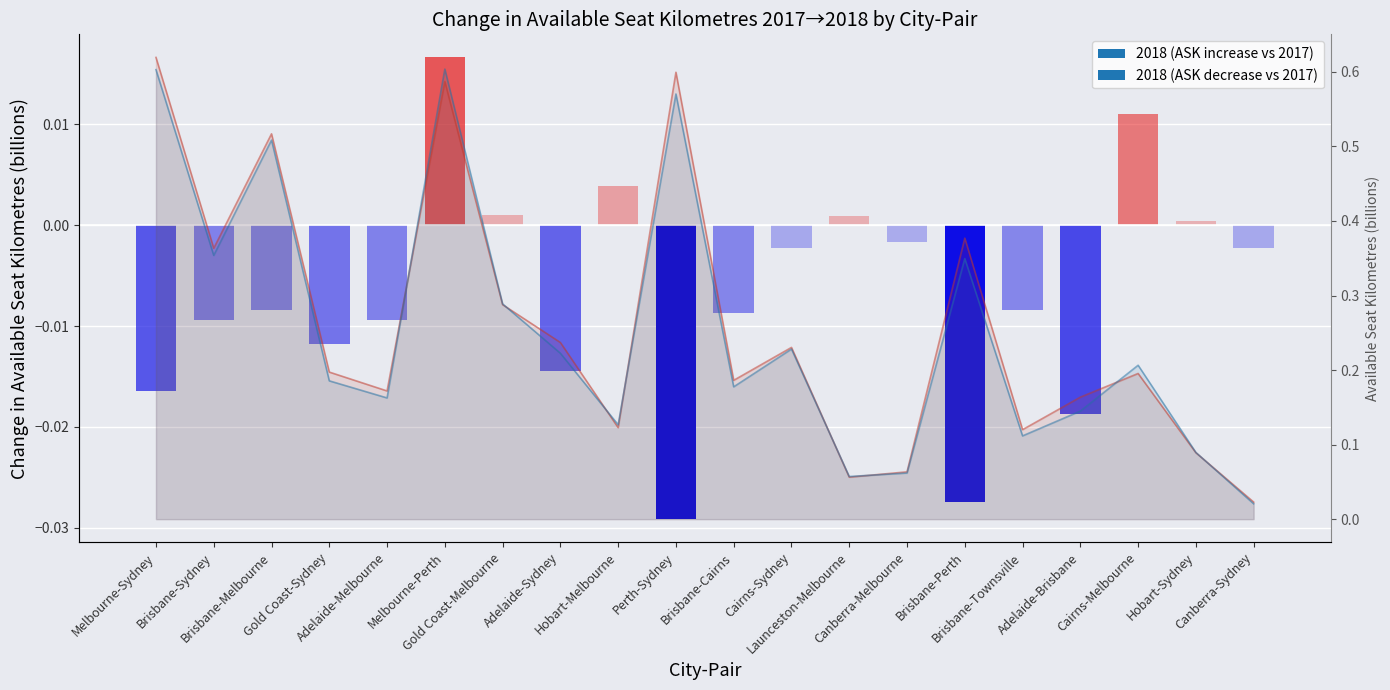

Between Adelaide-Melbourne and Gold Coast-Melbourne, which is larger?

Gold Coast-Melbourne